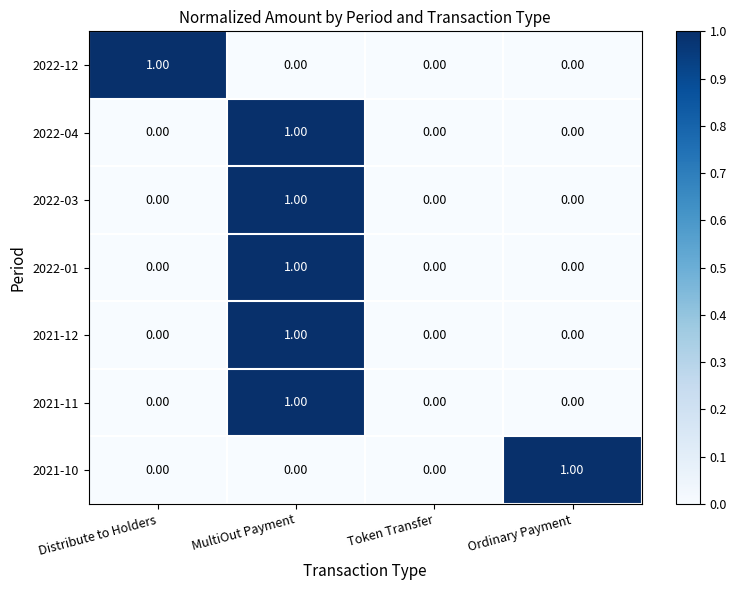

Which series changed the most between Distribute to Holders and Token Transfer?

2022-12